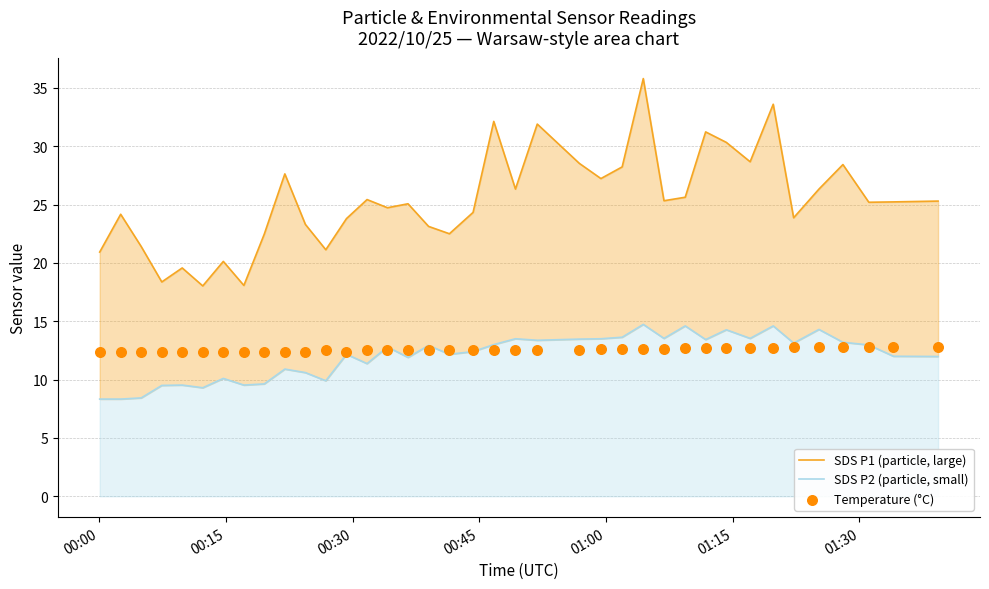

Is the value of SDS P1 (particle, large) at 14 greater than the value of SDS P2 (particle, small) at 00:15?

Yes